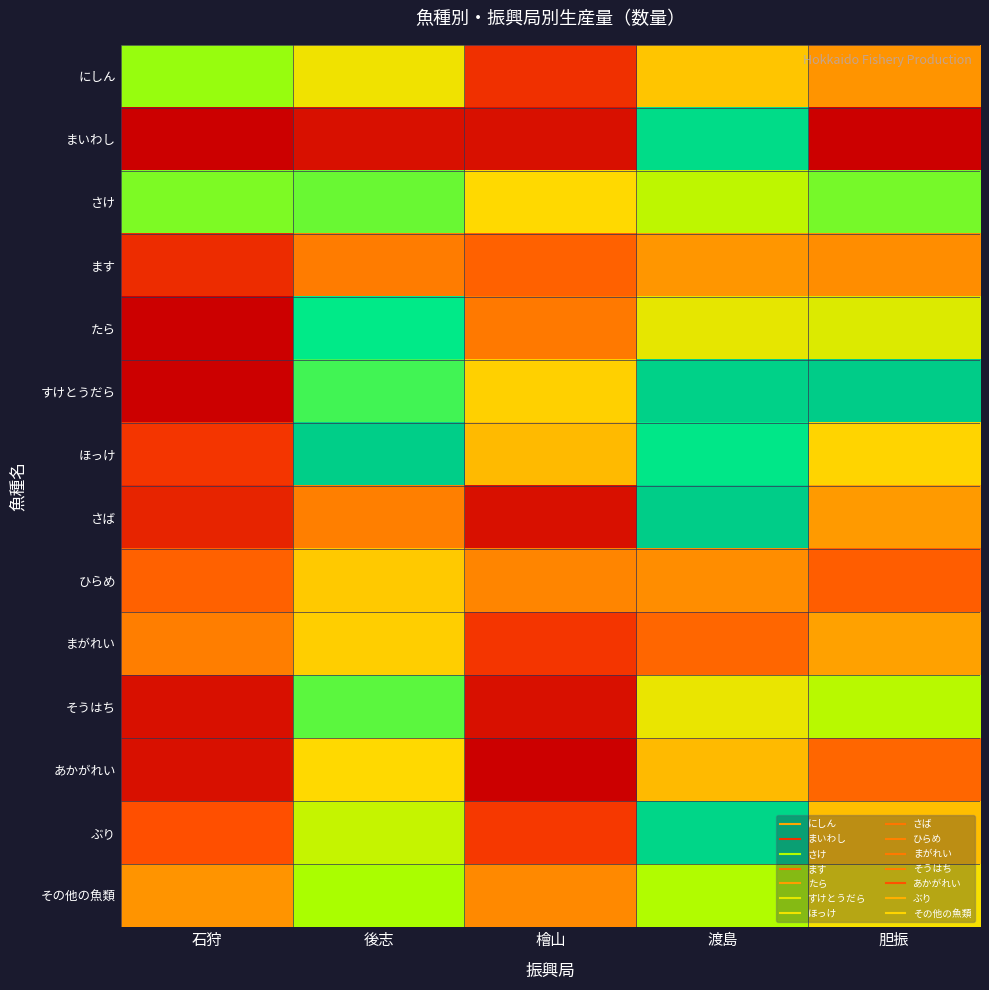

At which category does the chart reach its minimum across all series?

石狩